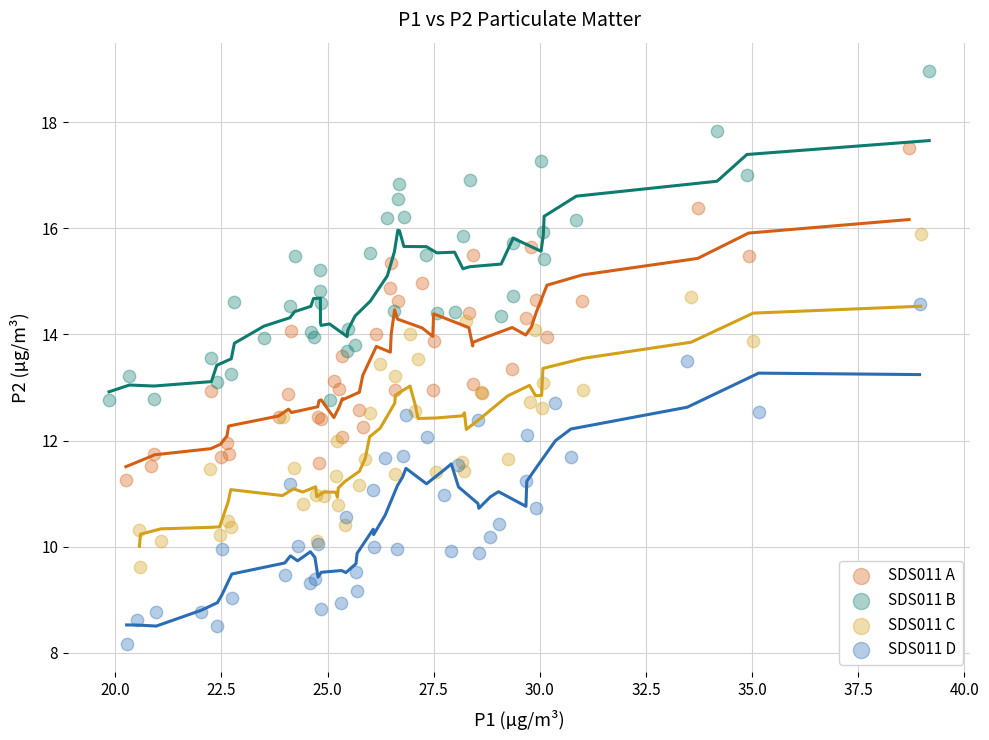

Which series contains the highest Y value?

SDS011 B